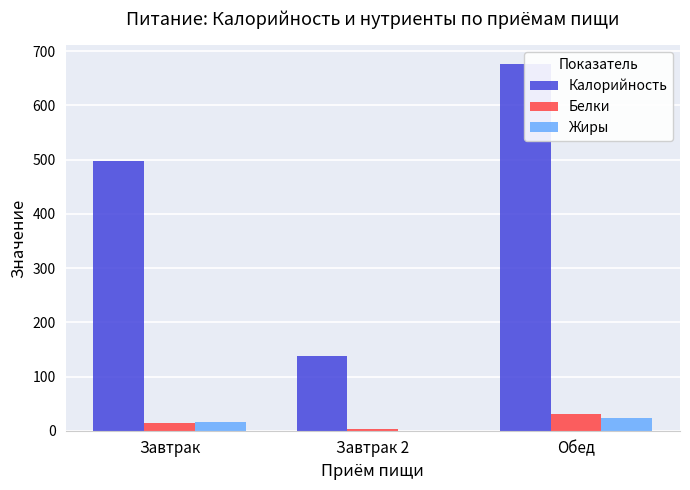

Which series has the largest range (max minus min)?

Калорийность